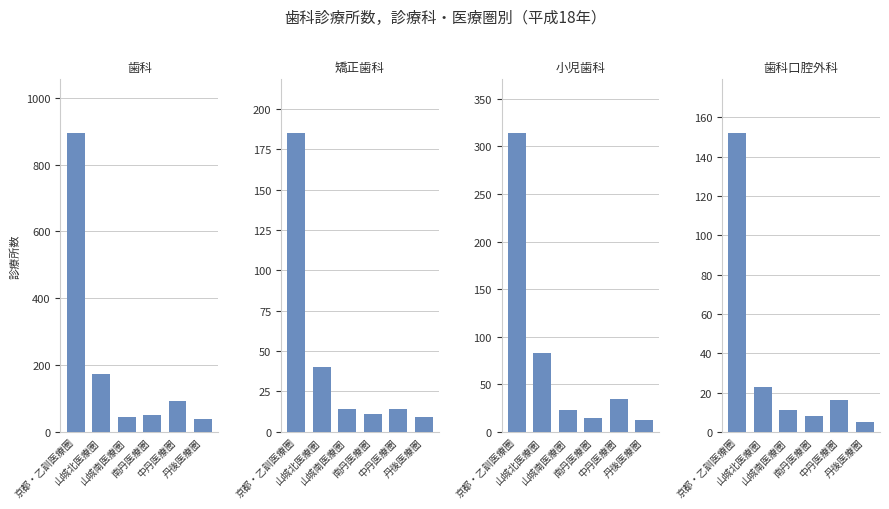

Is it true that 矯正歯科 equals 20 at 中丹医療圏?

False